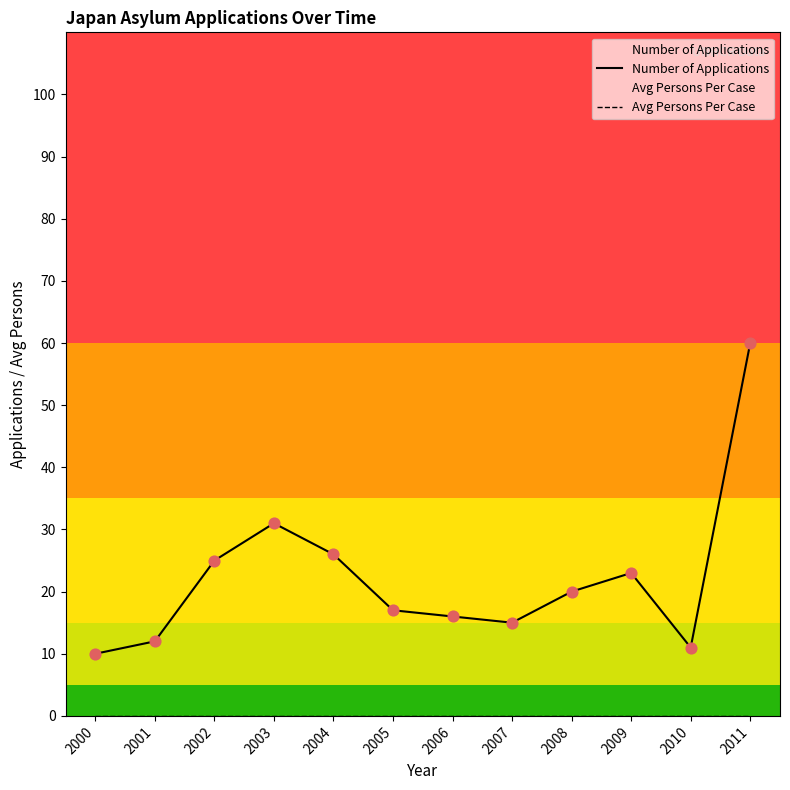

What is the total value across all series at 2000?

10